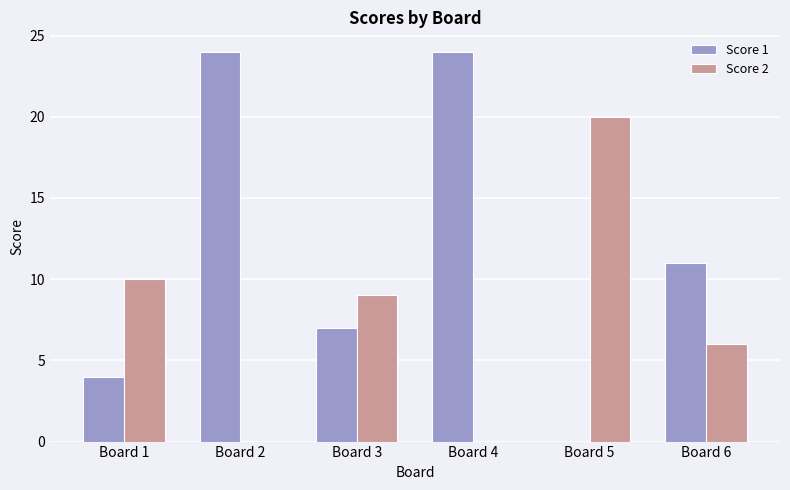

Which series changed the most between Board 5 and Board 6?

Score 2